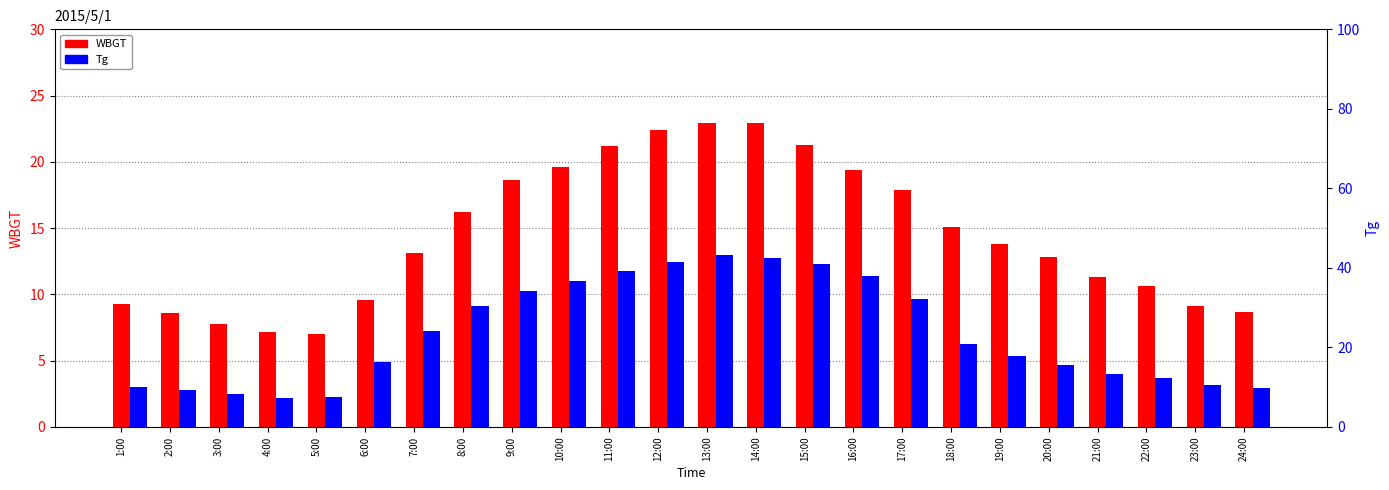

What value does the WBGT series have at 12:00?

22.4